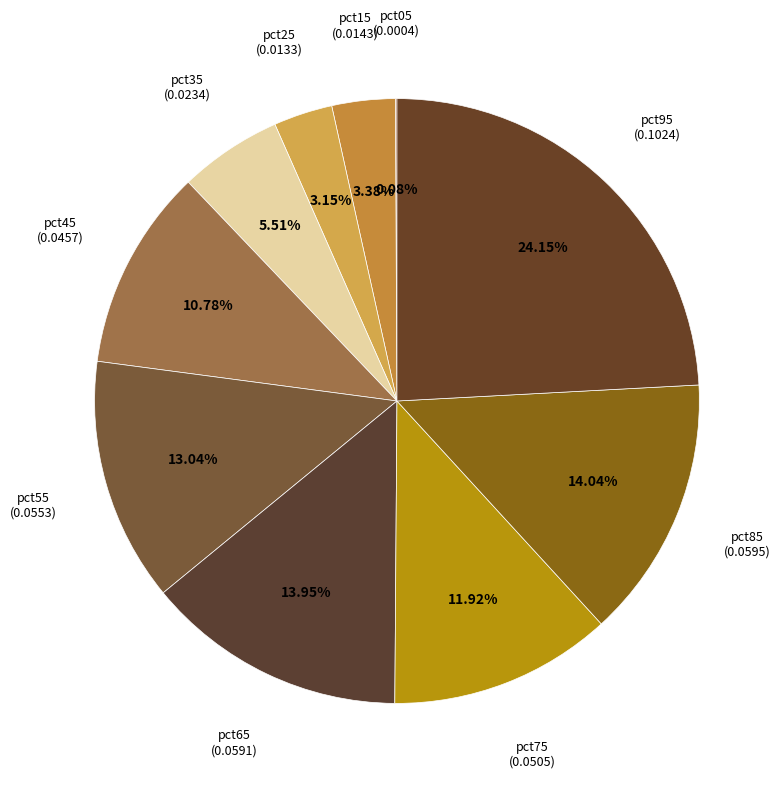

To the nearest percent, what is the average slice percentage?

10%